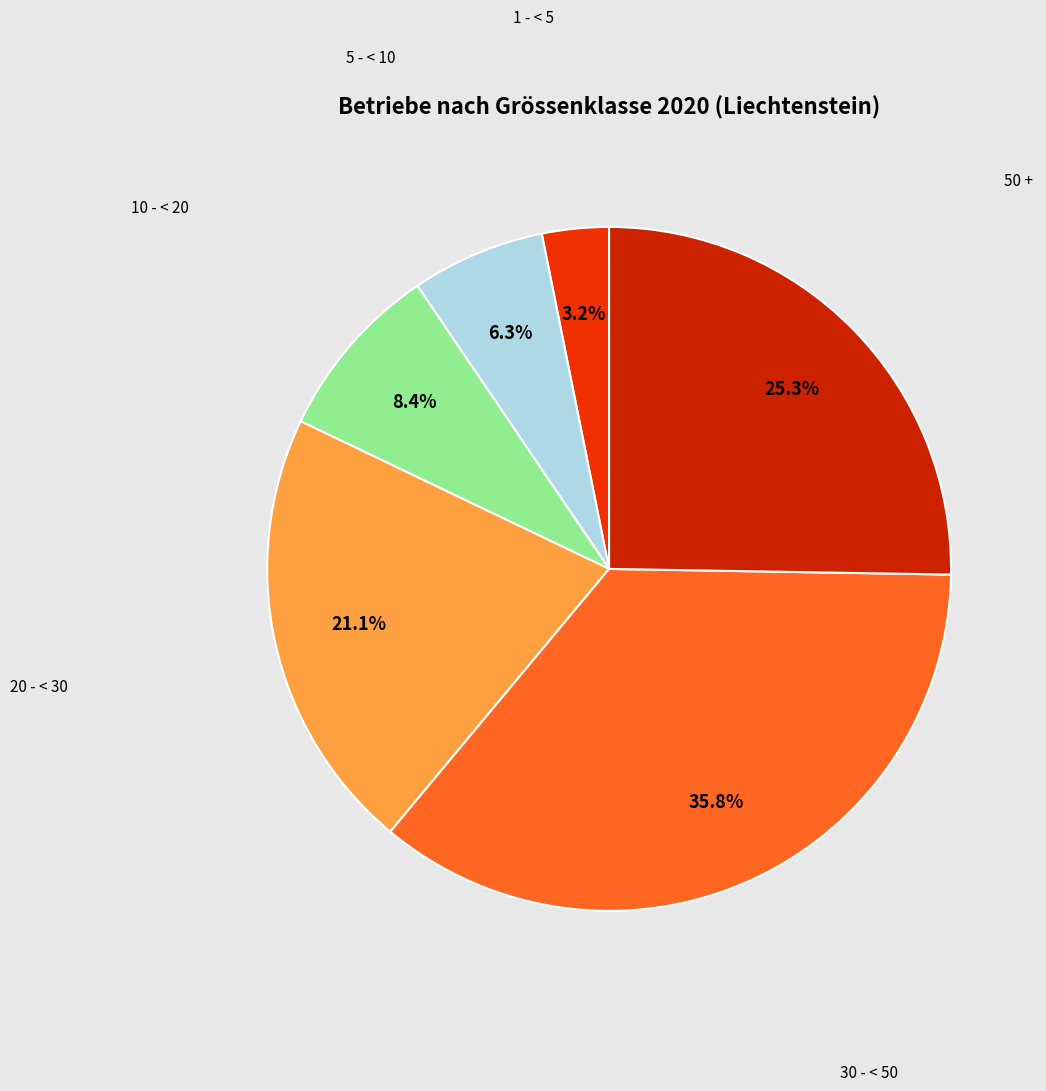

Rank the categories by value from highest to lowest.

30 - < 50, 50 +, 20 - < 30, 10 - < 20, 5 - < 10, 1 - < 5